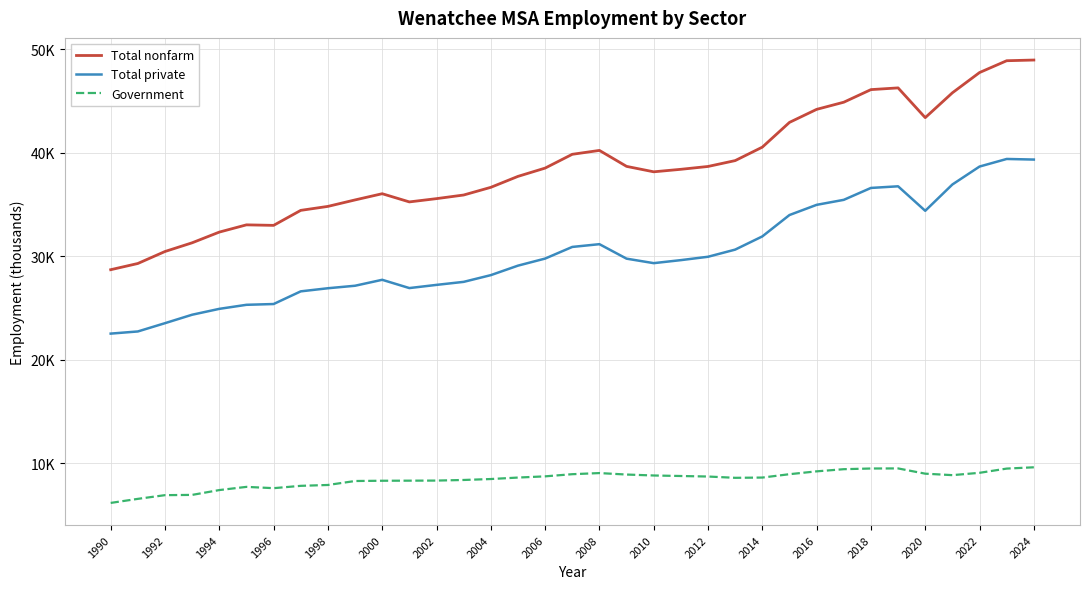

What are all the series names shown in the legend?

Total nonfarm, Total private, Government